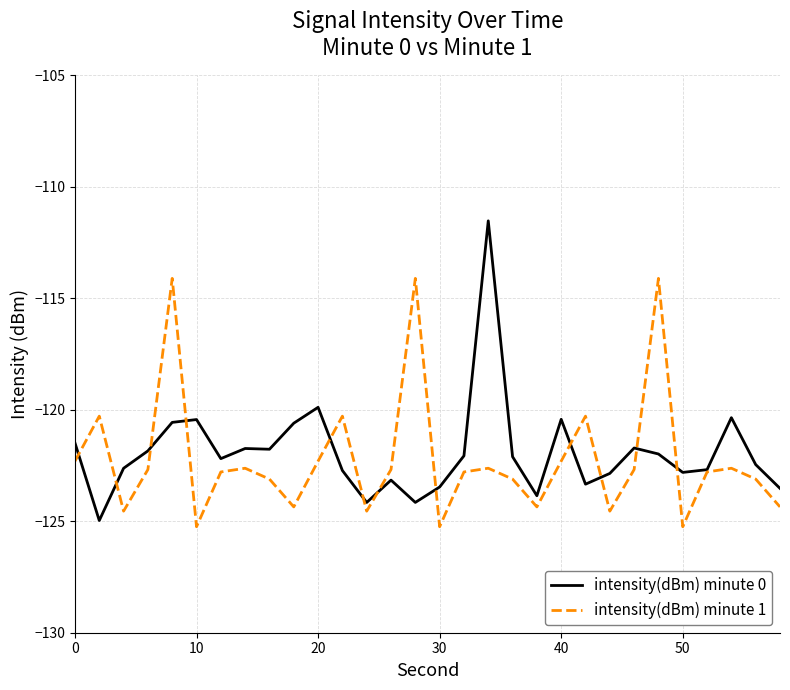

Does the chart have visible grid lines?

Yes